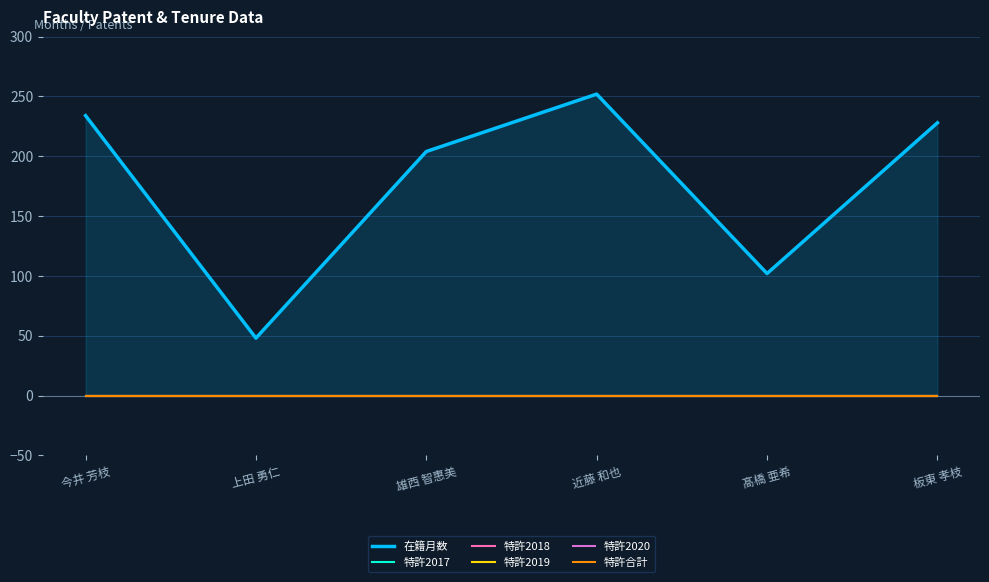

At which category is the sum across all series the highest?

近藤 和也